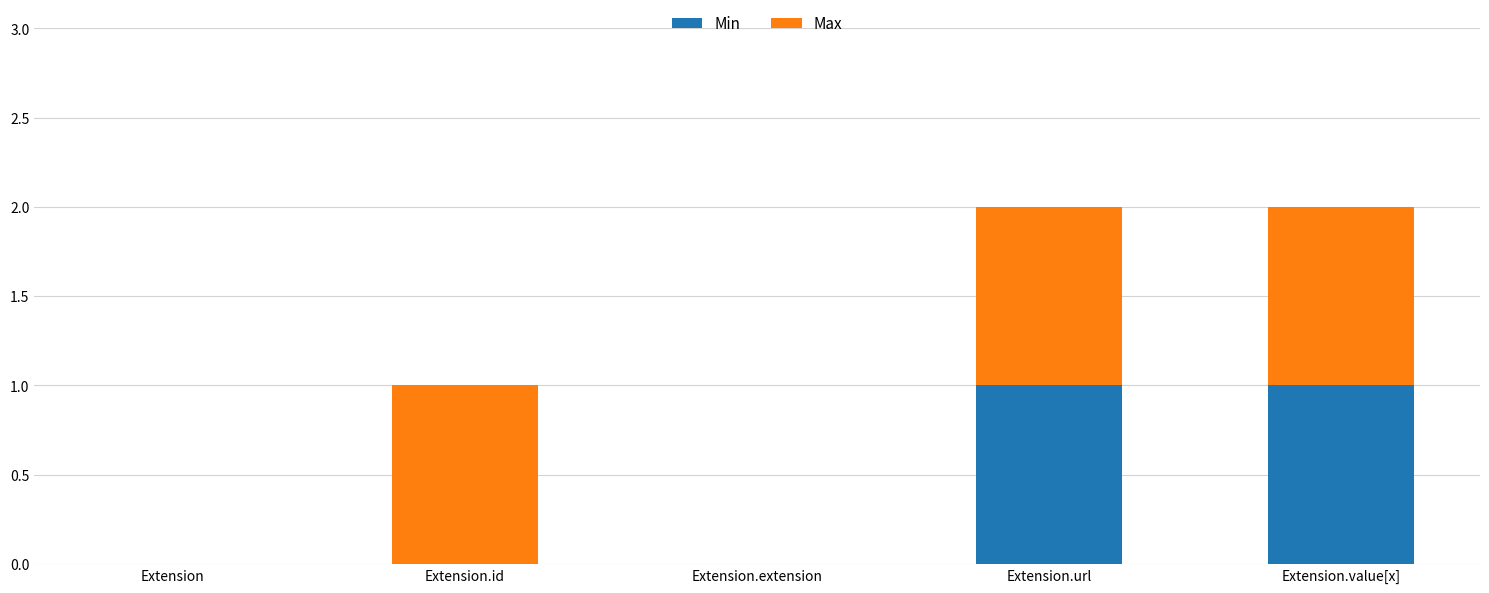

True or false: Min has a value of 1 at Extension.value[x].

True